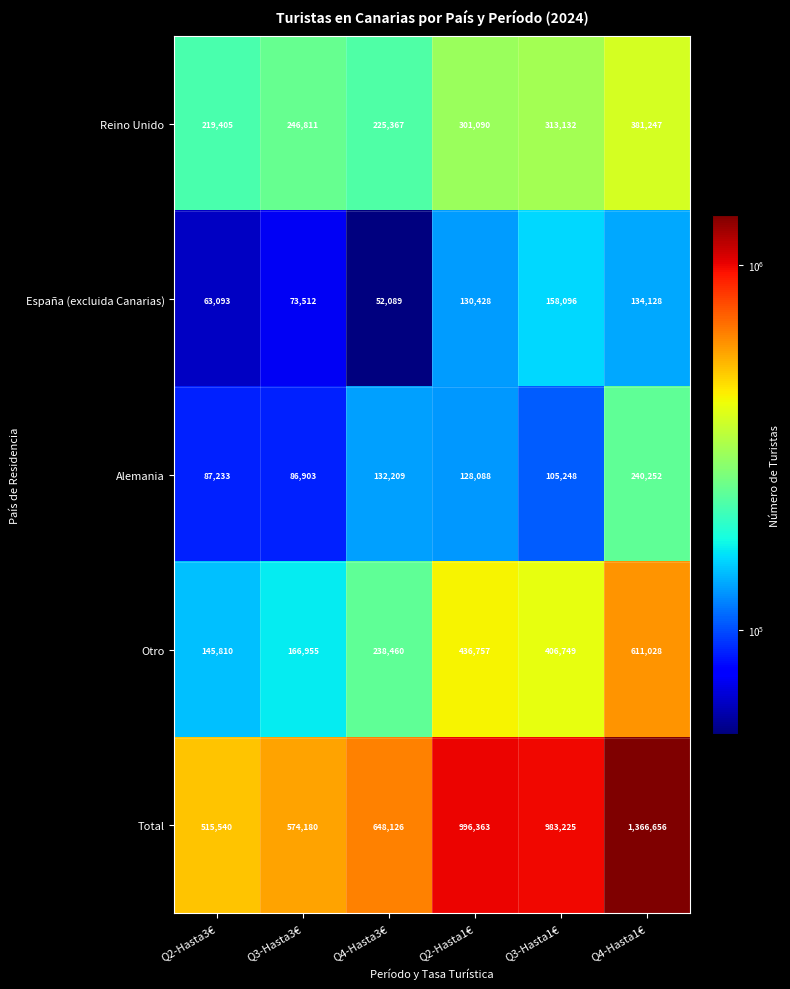

The España (excluida Canarias) series shows 63093 at Q2-Hasta3€. True or false?

True